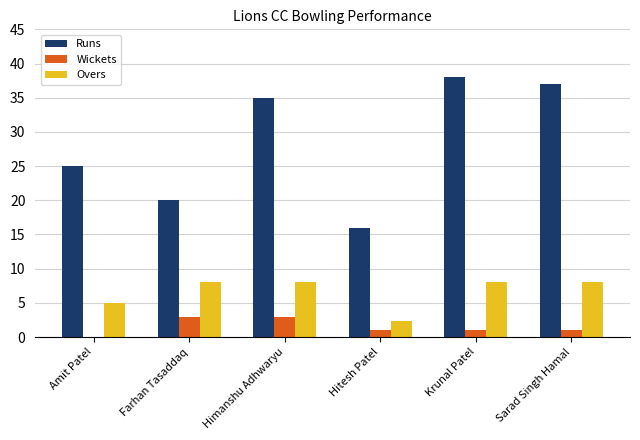

What is the total value across all series at Hitesh Patel?

19.3